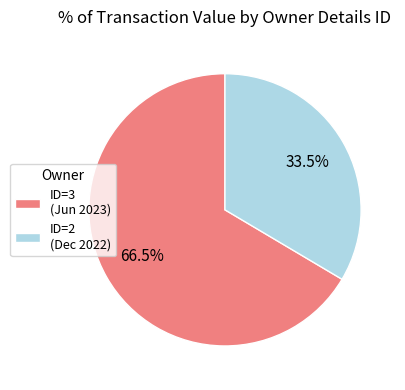

Rank the categories by value from highest to lowest.

ID=3 (Jun 2023), ID=2 (Dec 2022)